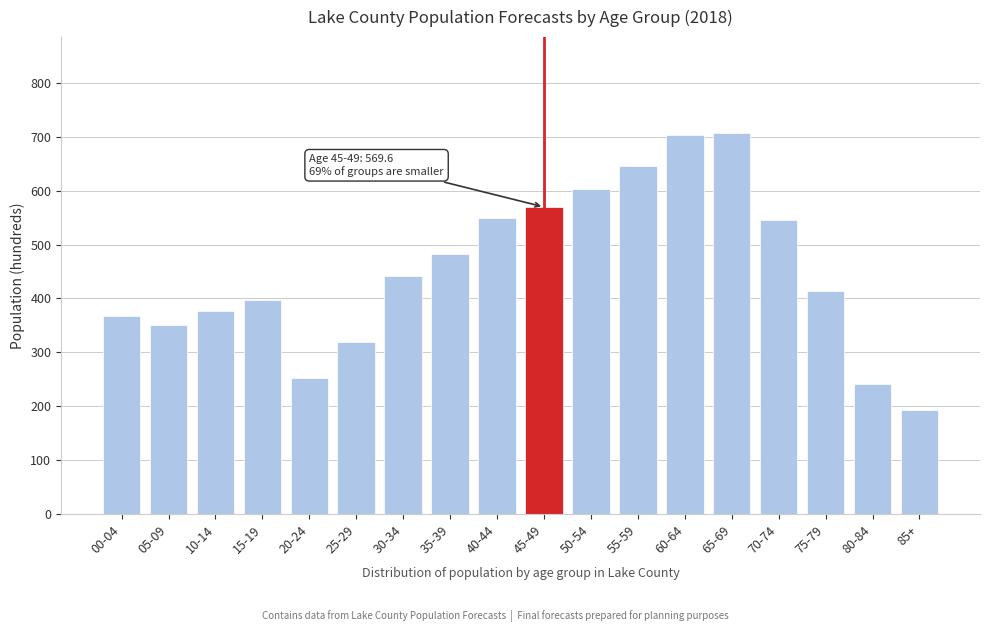

What is the sum of all values?

8156.7